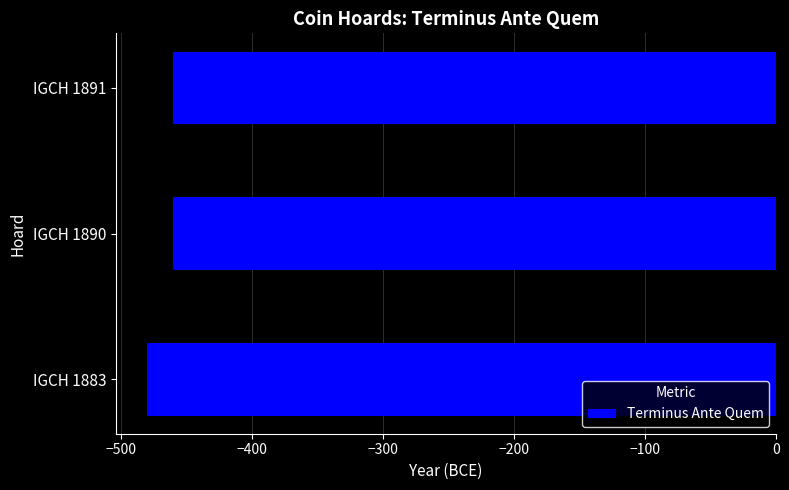

Which category has the lowest value across all series?

IGCH 1883